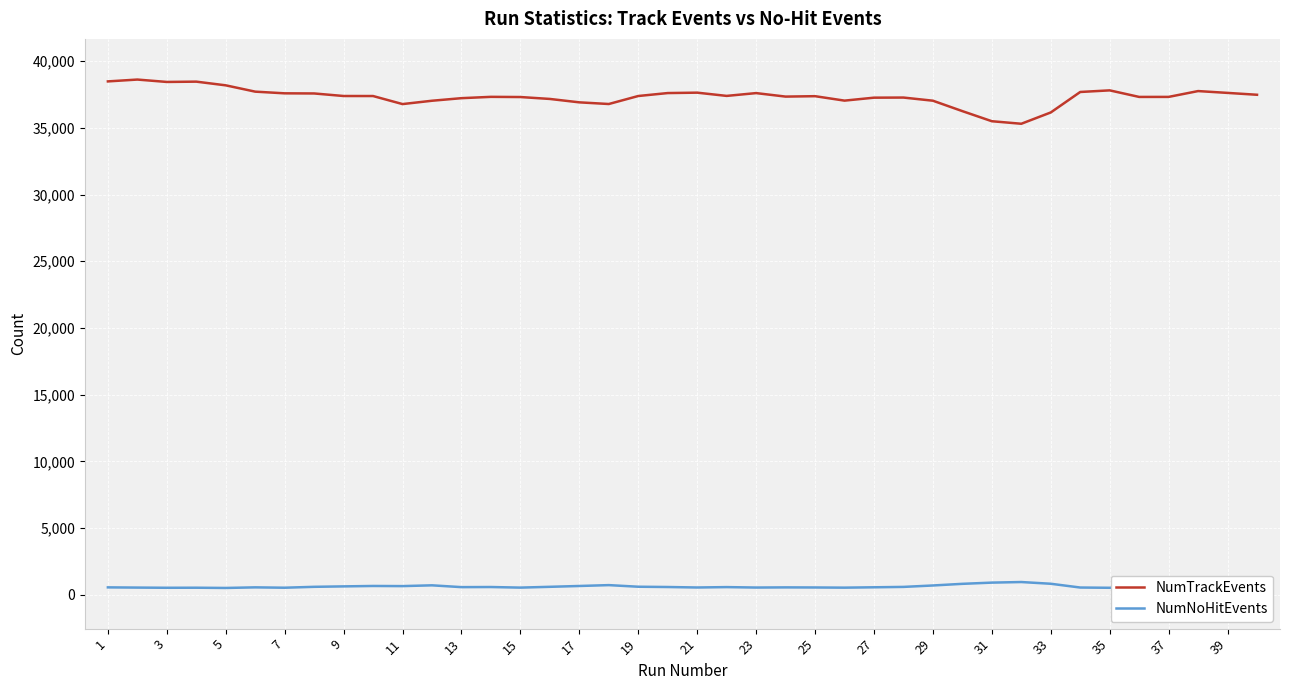

What is the minimum value shown in the chart?

512